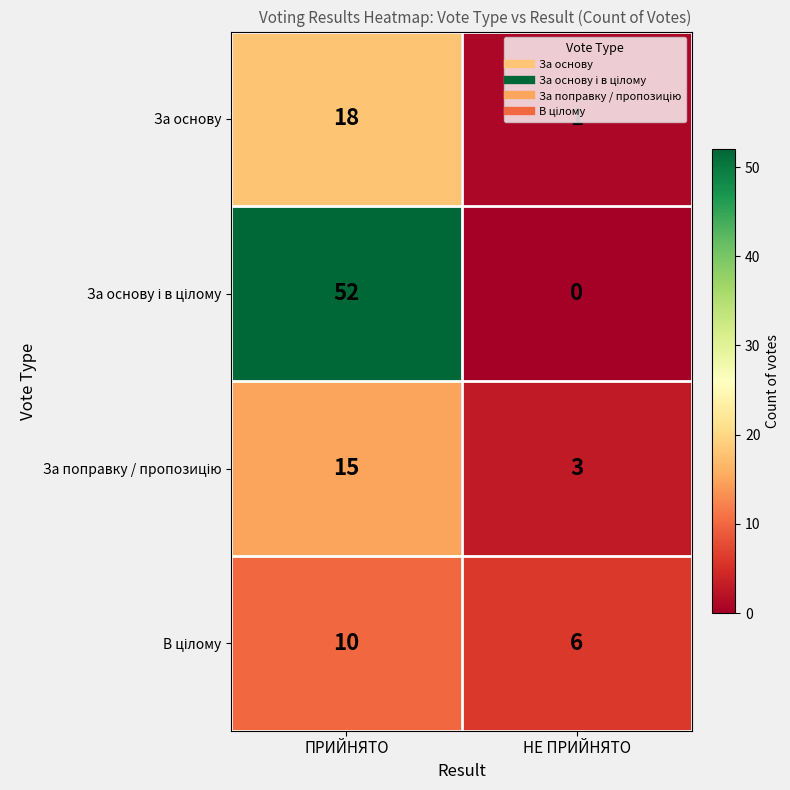

The За основу series shows 1 at НЕ ПРИЙНЯТО. True or false?

True